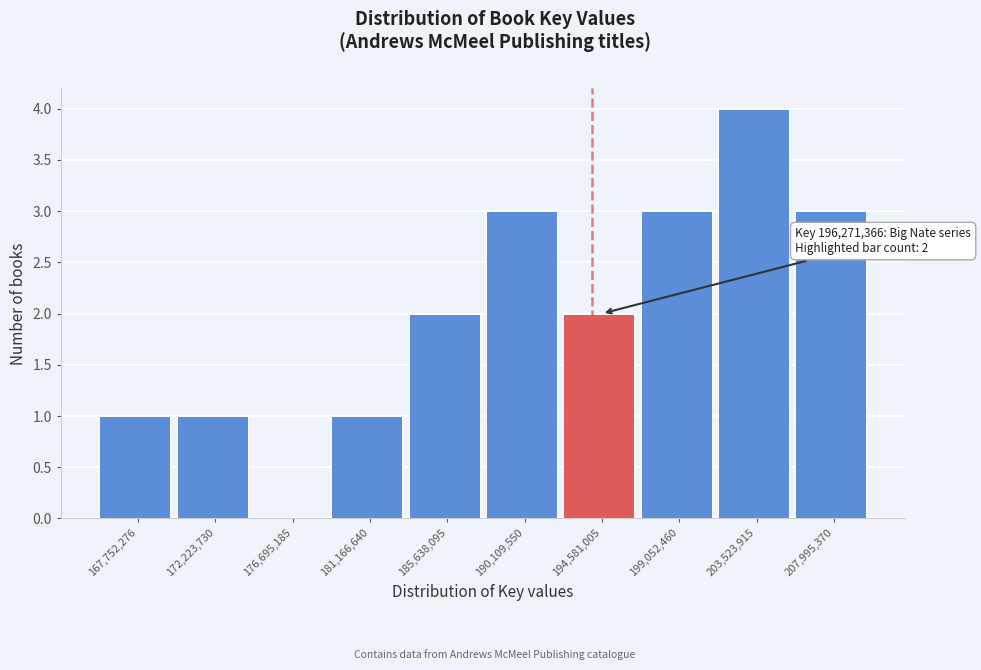

Reading left to right, list all the values displayed in this chart.

167,752,276=1	172,223,730=1	176,695,185=0	181,166,640=1	185,638,095=2	190,109,550=3	194,581,005=2	199,052,460=3	203,523,915=4	207,995,370=3